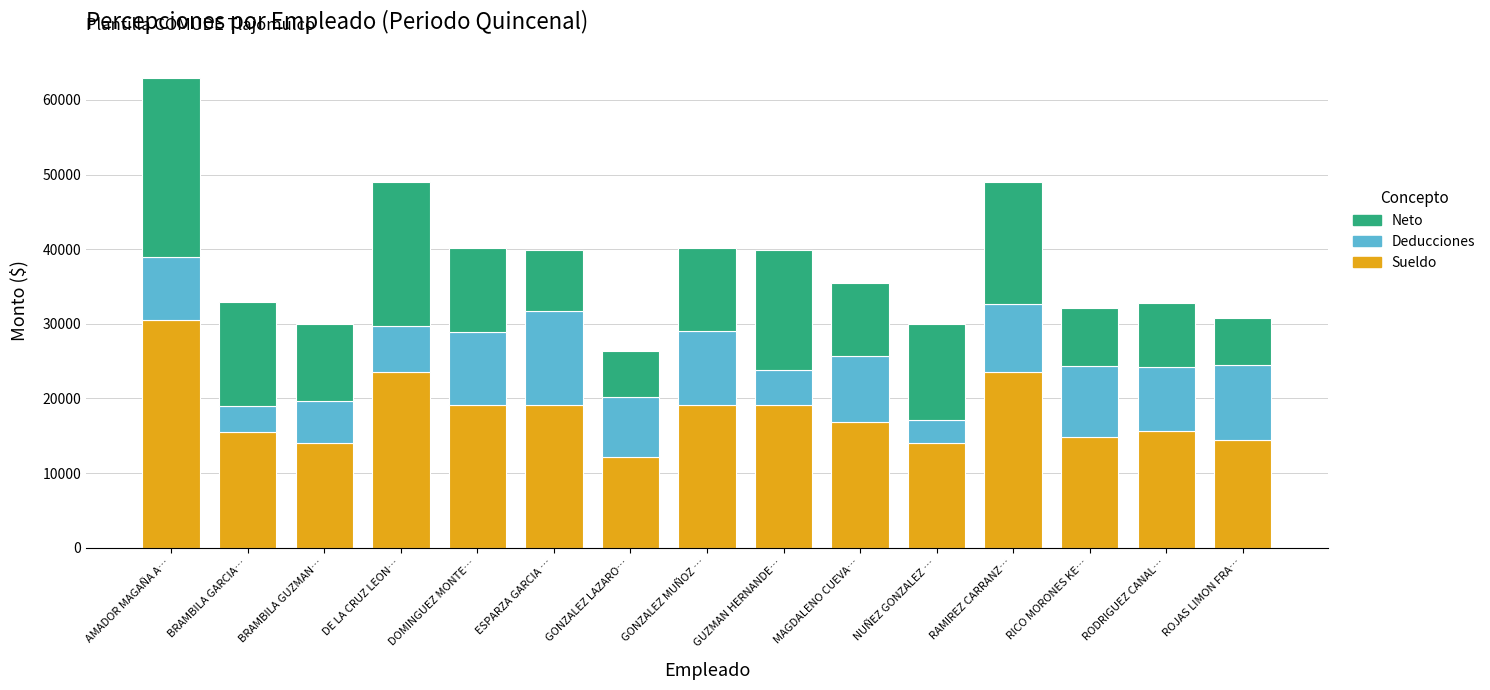

At which label does Sueldo reach its minimum?

GONZALEZ LAZARO…